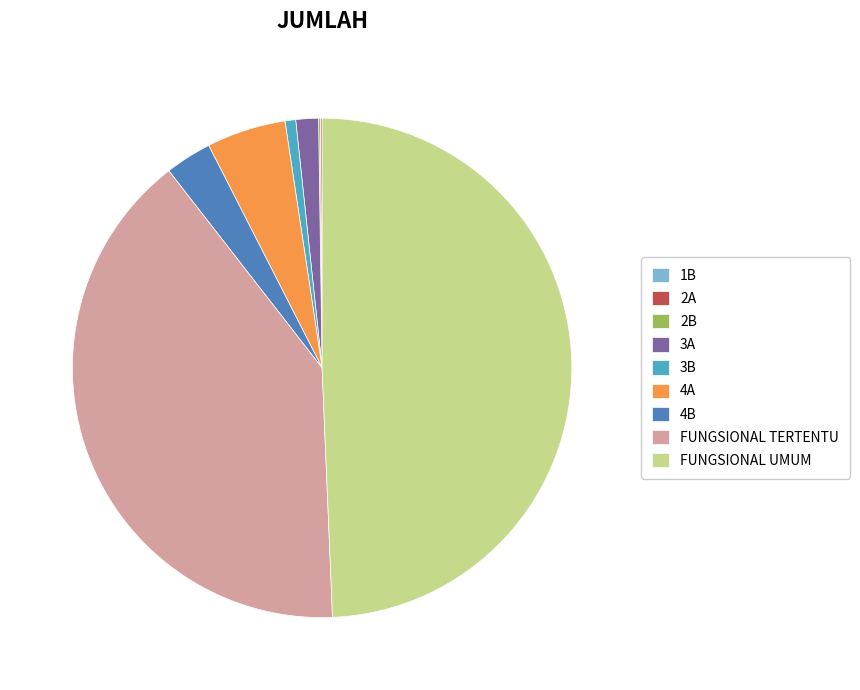

True or false: 4A accounts for 5% of the total.

True